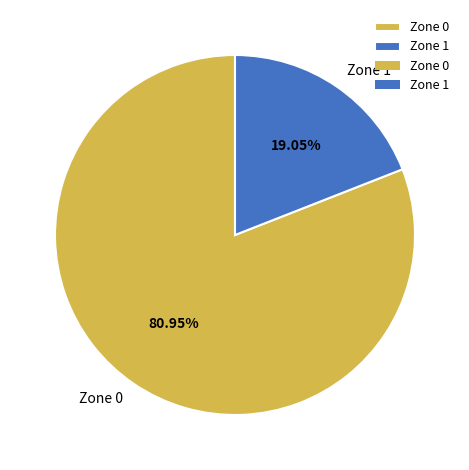

What is the majority slice?

Zone 0